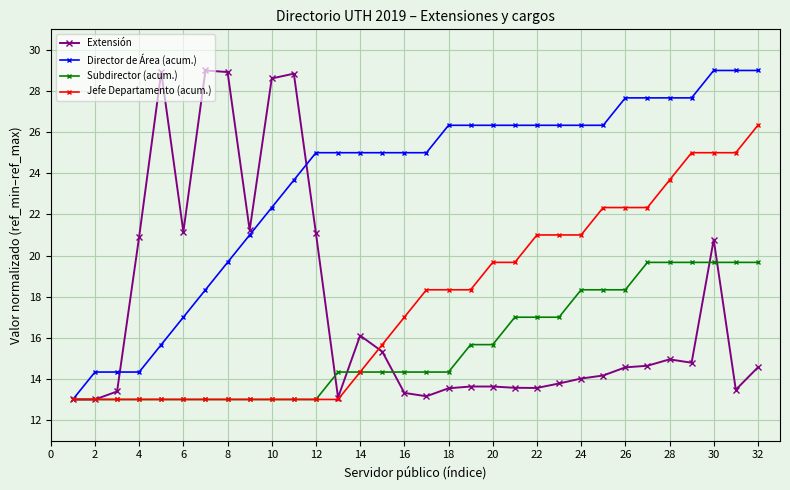

What is the value of the Jefe Departamento (acum.) point at the 25th from the left?

22.3